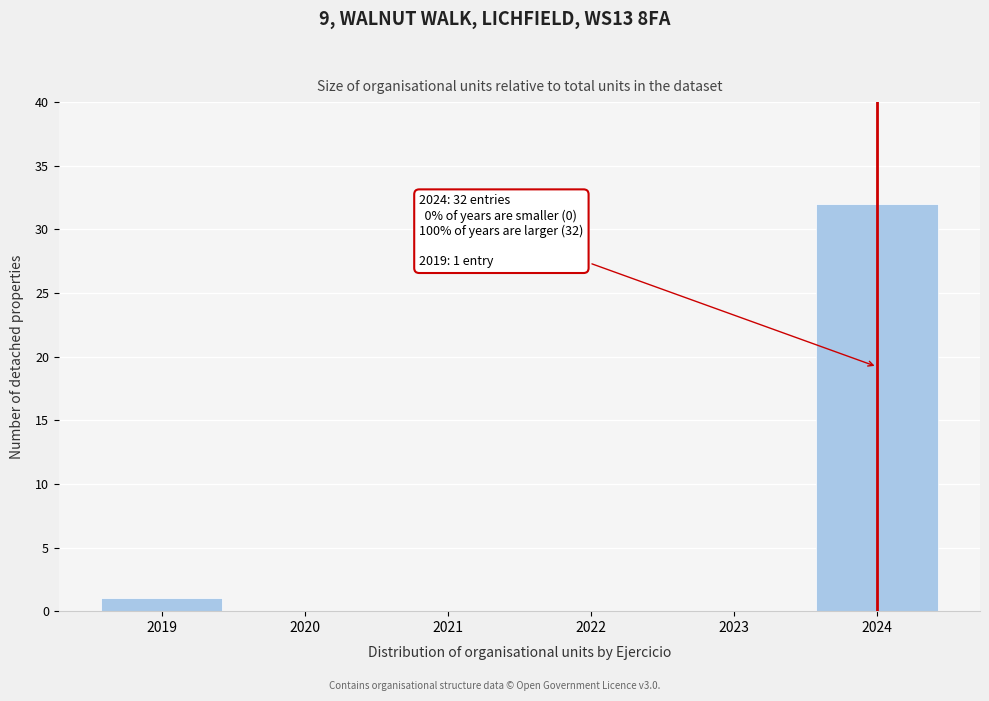

Reading left to right, extract all data points from this chart.

2019=1	2020=0	2021=0	2022=0	2023=0	2024=32